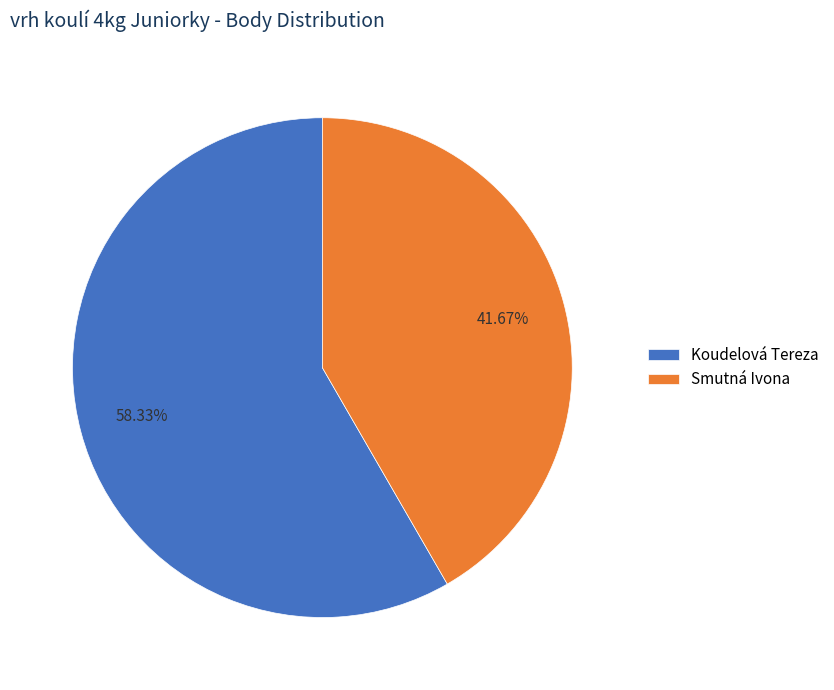

Which has a higher value, Smutná Ivona or Koudelová Tereza?

Koudelová Tereza